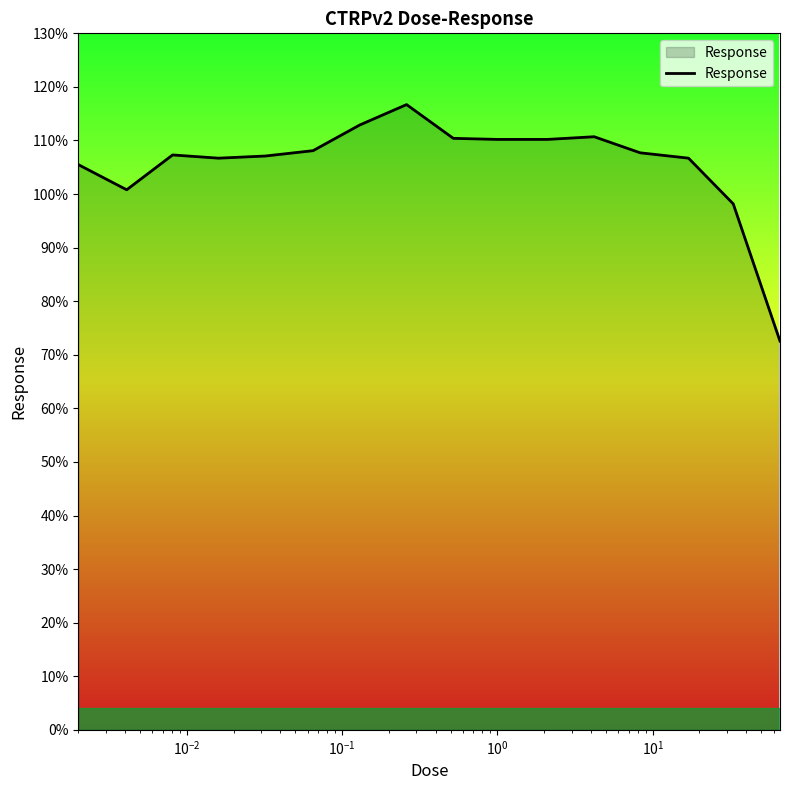

What is the greatest value displayed?

116.7